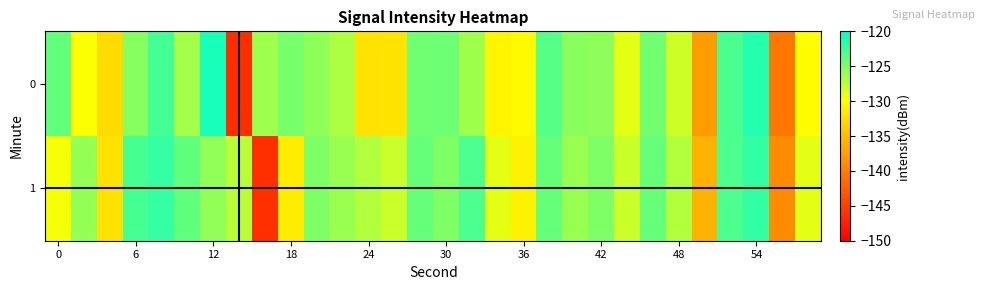

How many distinct data groups are displayed?

2